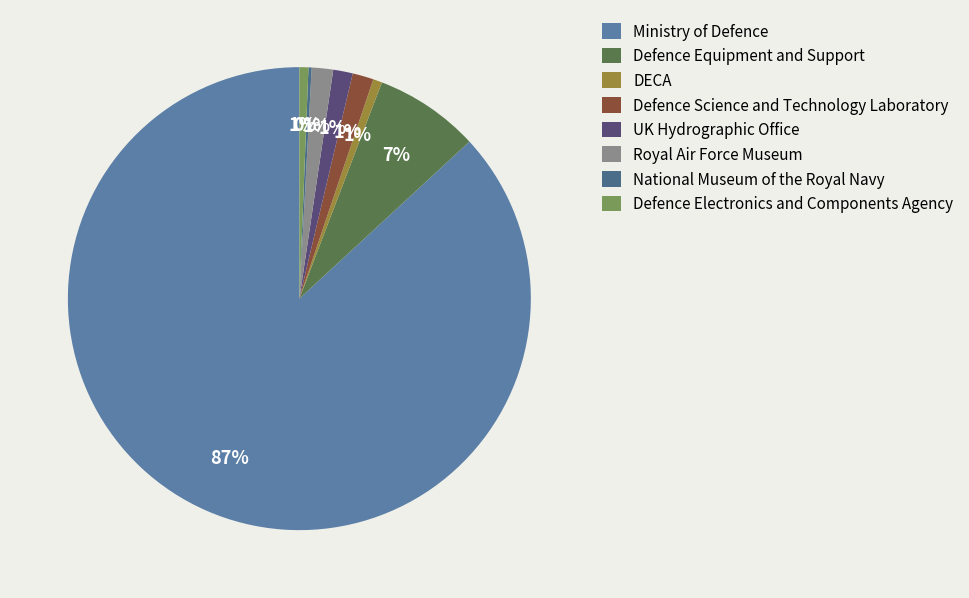

Which has a higher value, Defence Equipment and Support or DECA?

Defence Equipment and Support